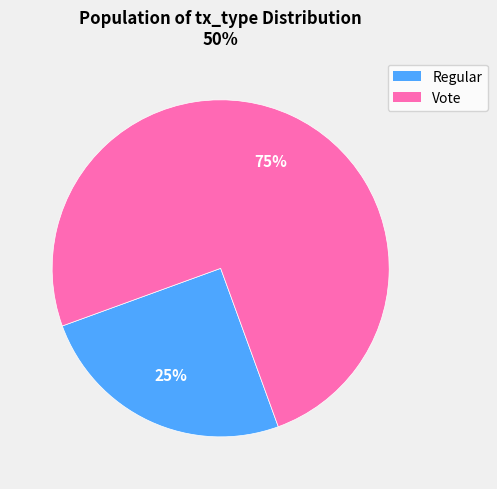

To the nearest percent, what portion does Vote represent?

75%